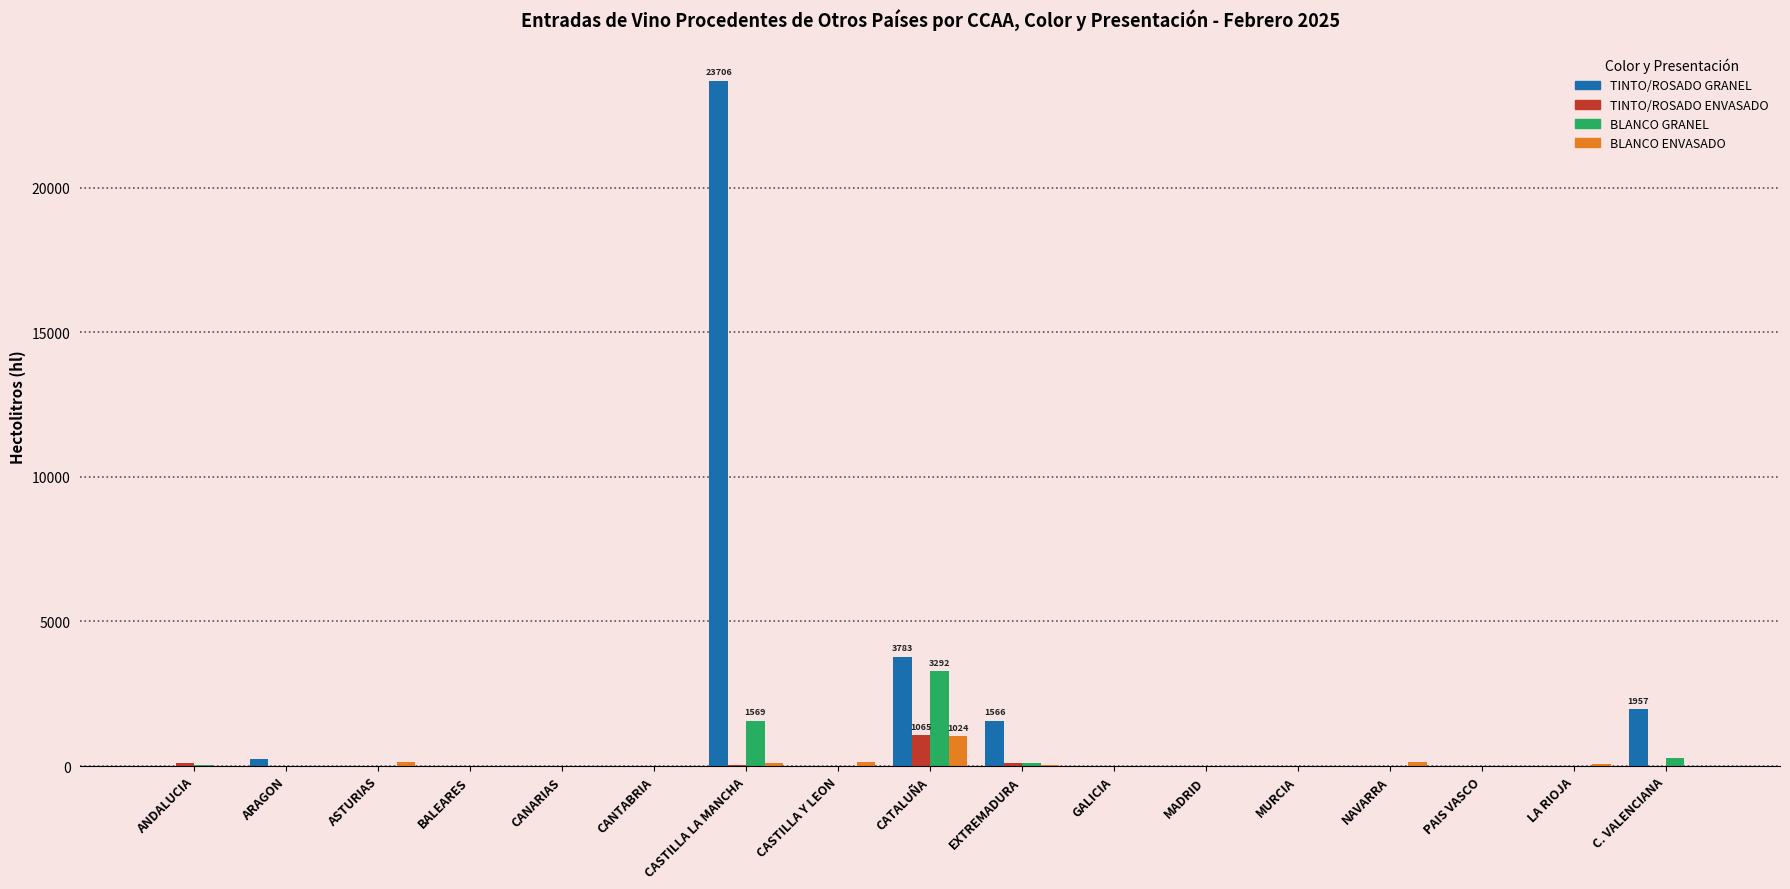

True or false: TINTO/ROSADO GRANEL has a value of -9817 at CANARIAS.

False